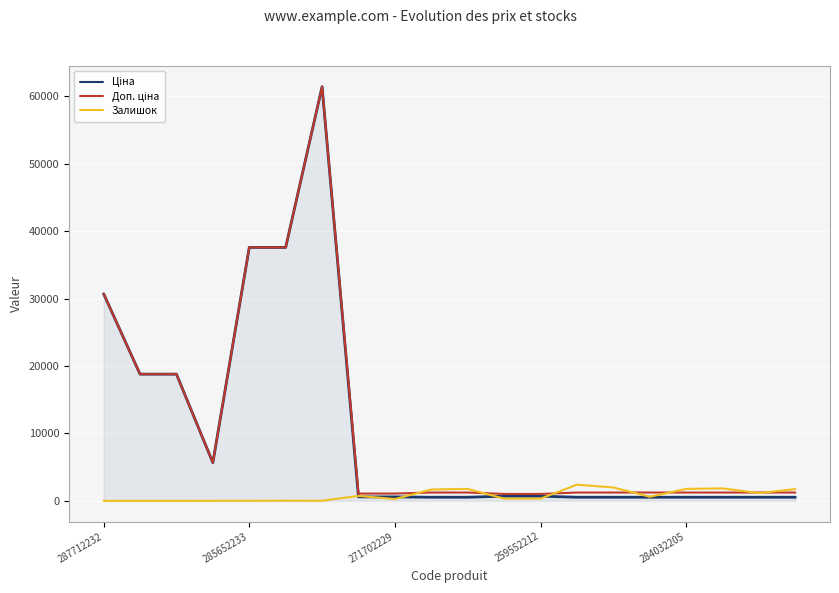

Does the chart display data point markers on the line(s)?

No